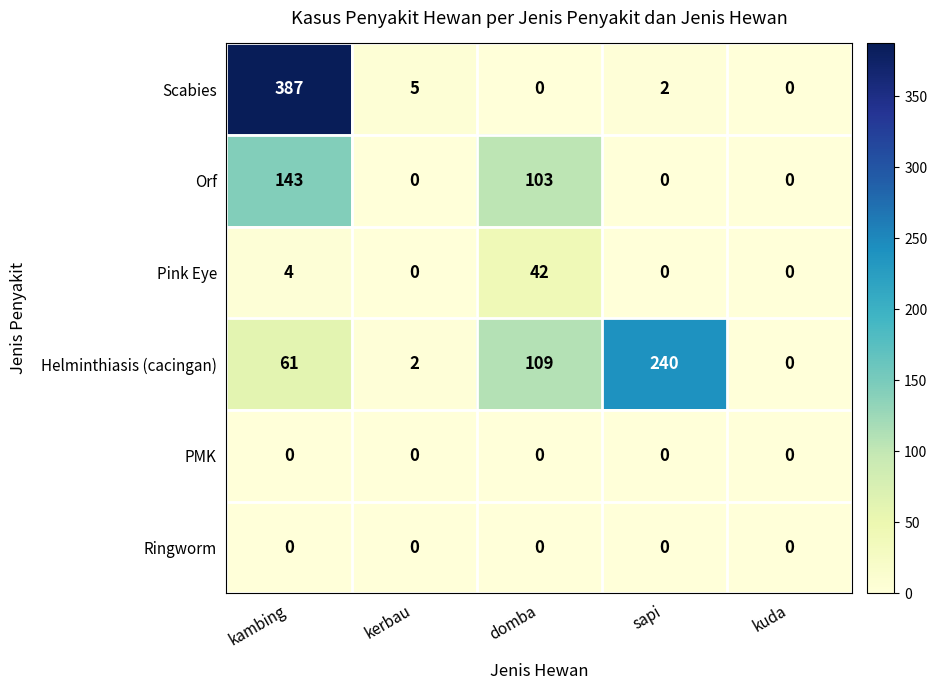

Which series has the widest spread of values?

Scabies